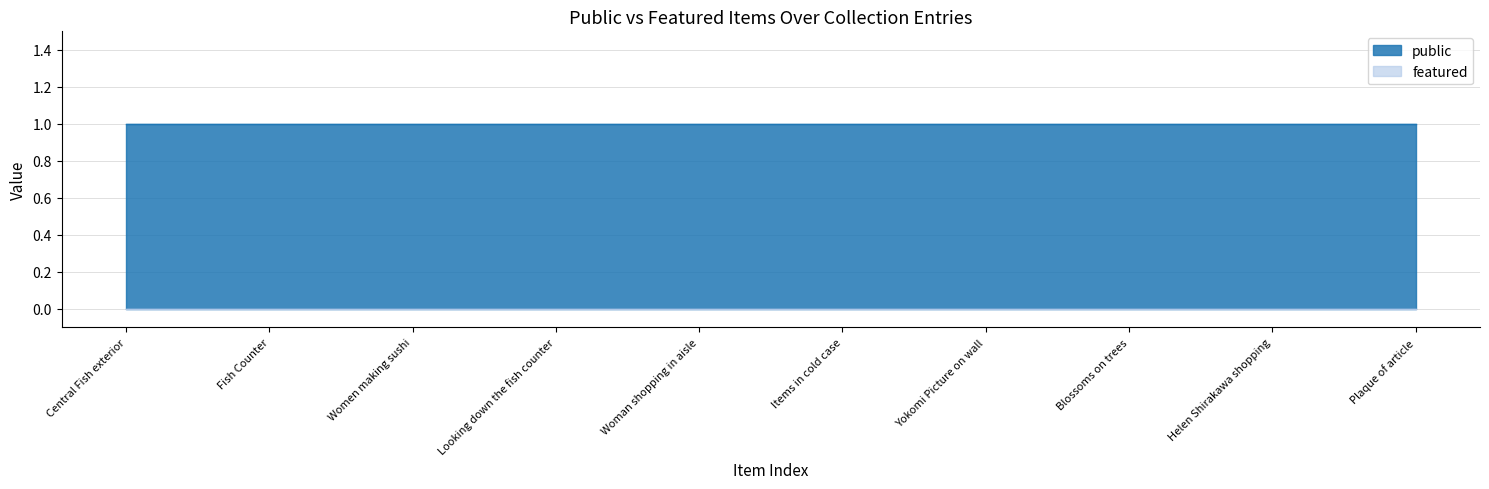

True or false: featured and public intersect in this chart.

False